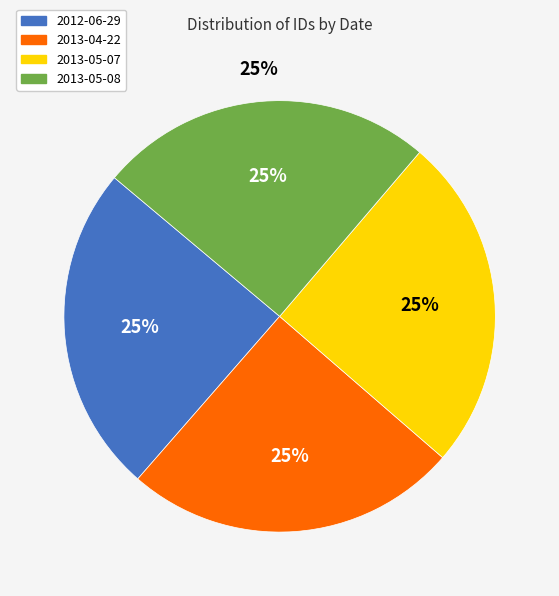

What percentage is the 2013-04-22 slice, to the nearest percent?

25%